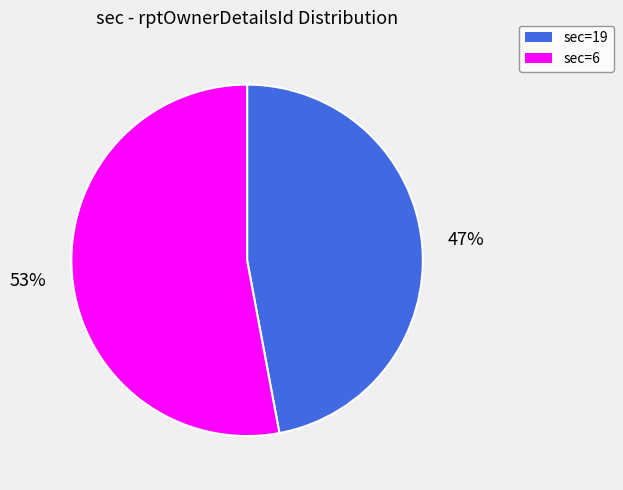

What is the smallest slice in the pie chart?

sec=19